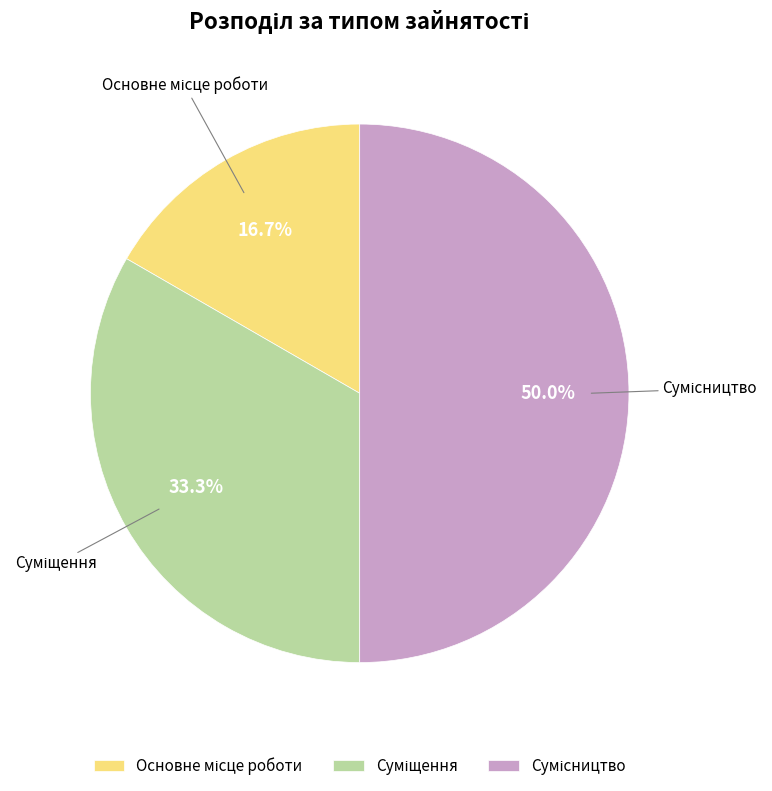

How many segments does this pie chart have?

3